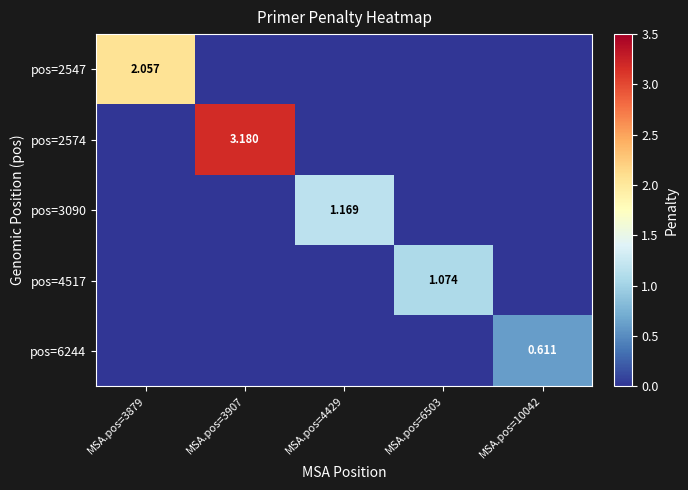

Rank the categories by pos=3090 value from highest to lowest.

MSA.pos=4429, MSA.pos=3879, MSA.pos=3907, MSA.pos=6503, MSA.pos=10042